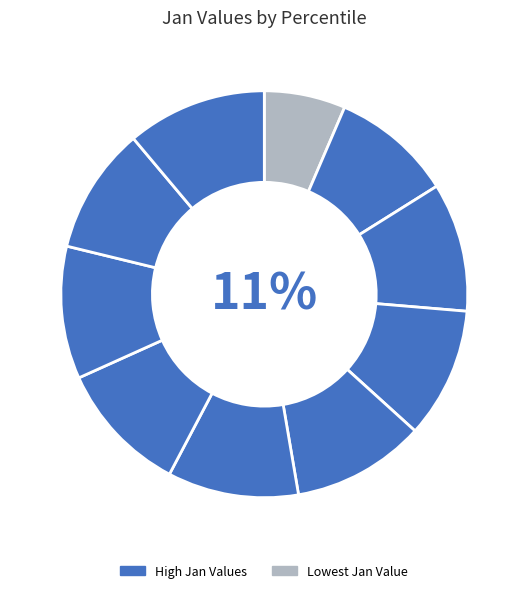

To the nearest percent, what is the average slice percentage?

10%